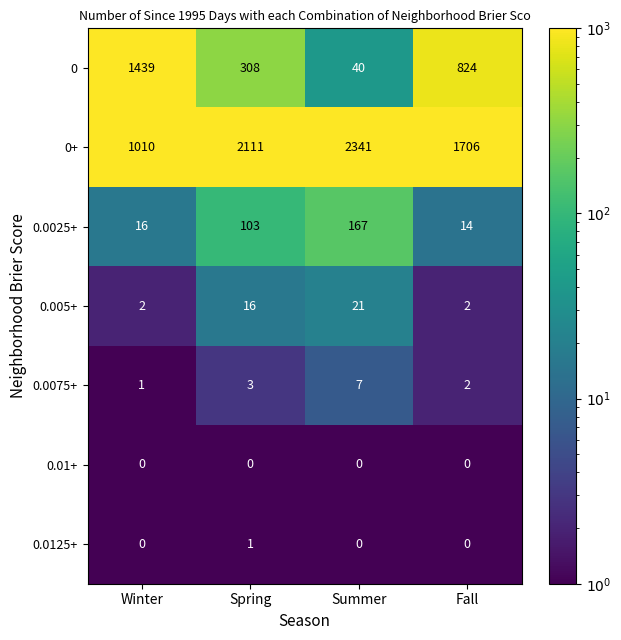

Which series has the largest range (max minus min)?

0